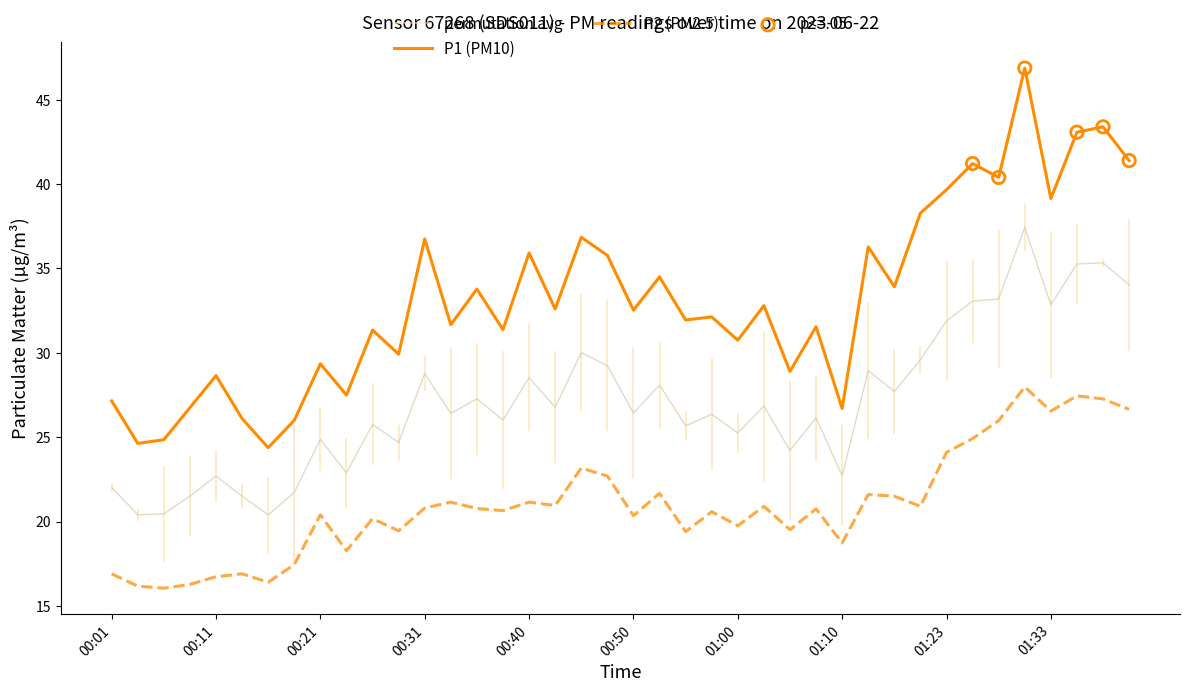

Which series contains the lowest Y value?

P2